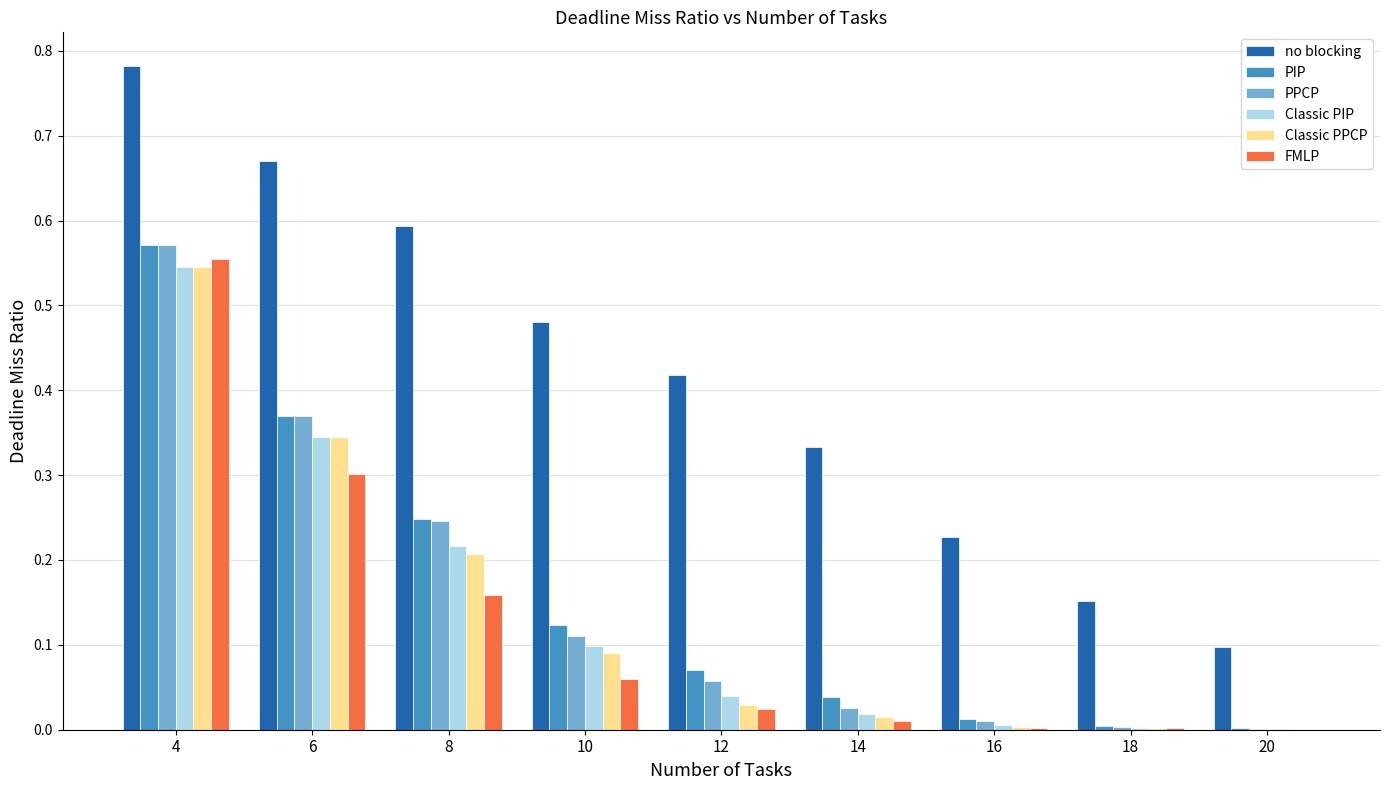

True or false: Classic PPCP has a value of 0.1 at 10.

True